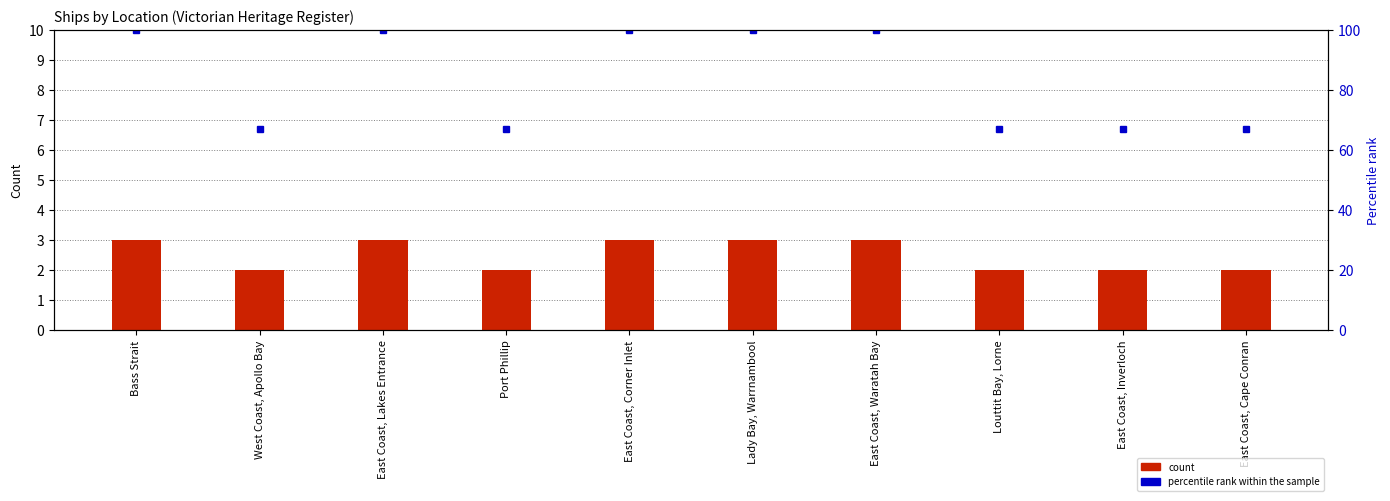

What is the value of the percentile rank bar at the 8th from the left?

67